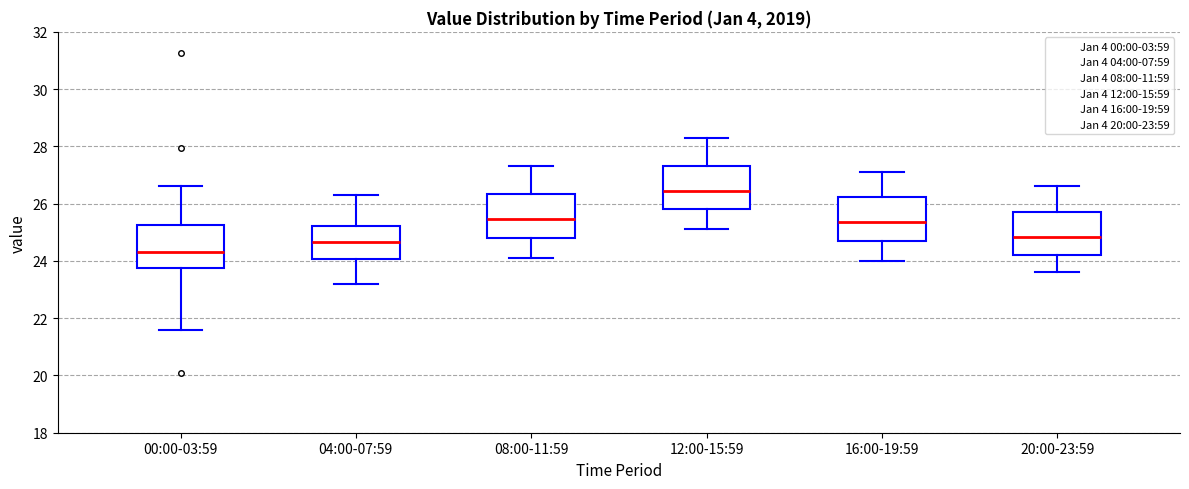

Where does the median line of the box for 12:00-15:59 sit on the y-axis? The values are not printed on the chart, so give them approximately, as read against the axis.

26.4